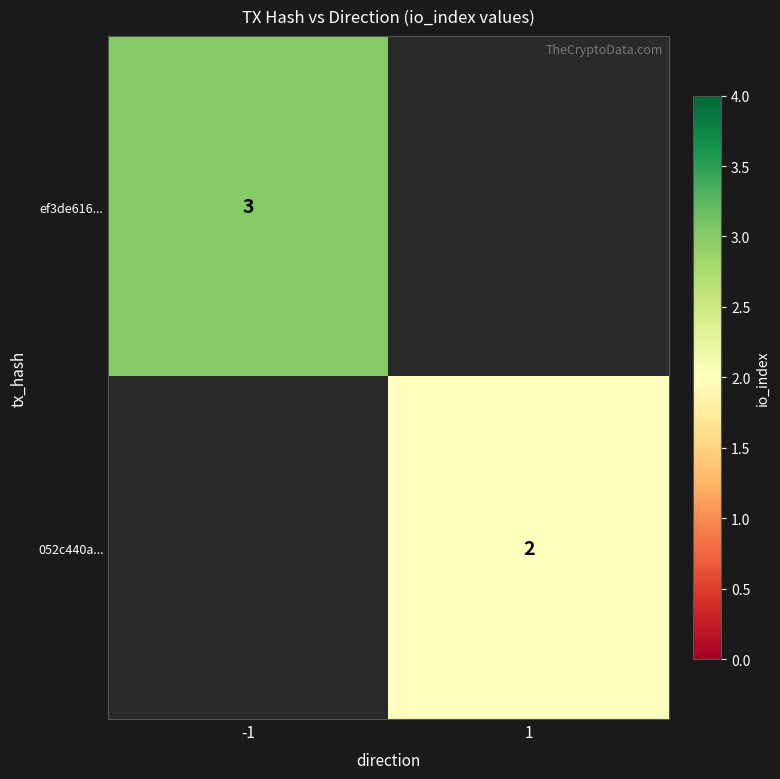

What is the smallest value displayed?

2.0